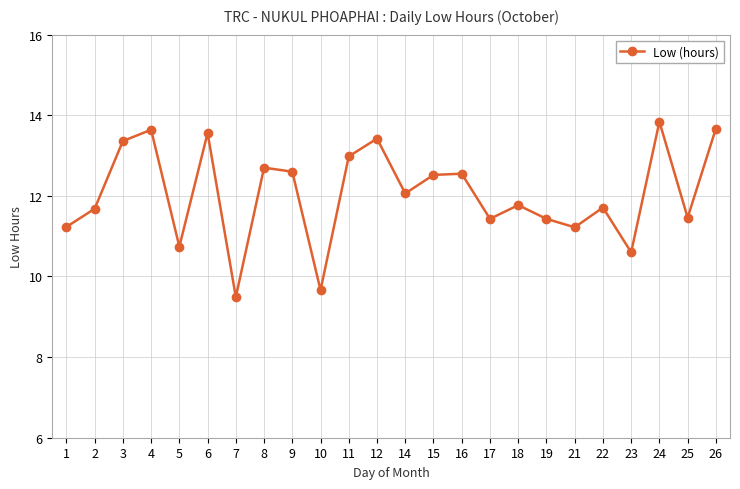

The value at 24 is 13.8. True or false?

True